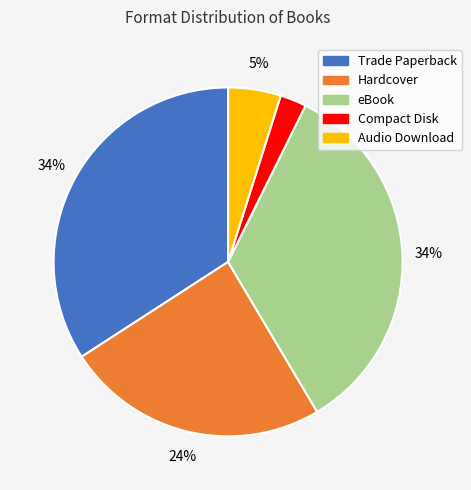

What is the smallest slice in the pie chart?

Compact Disk